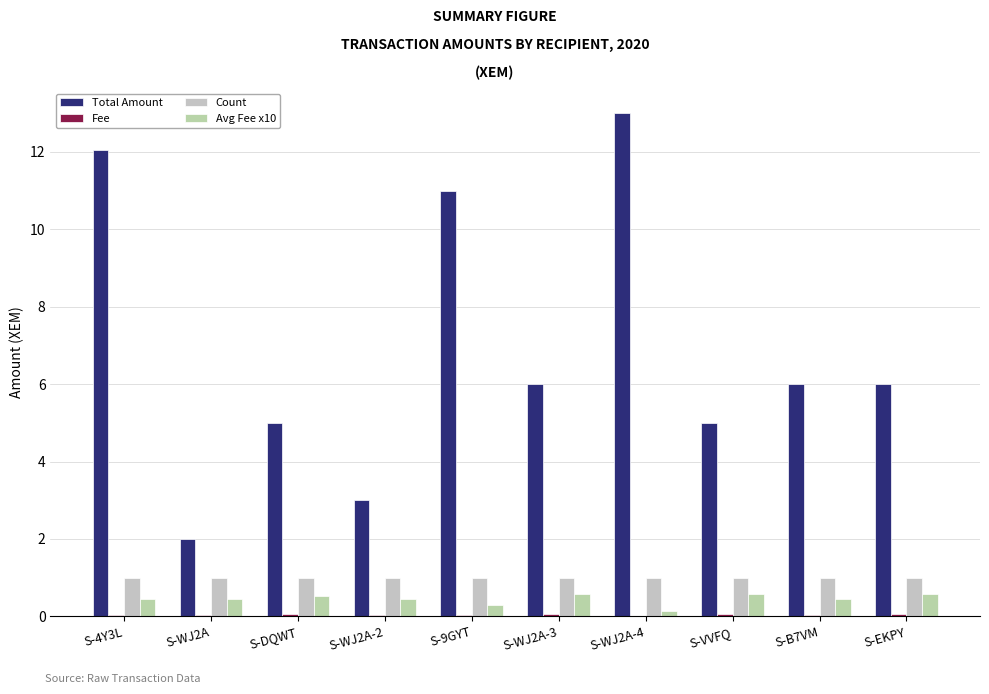

What is the label of the 3rd bar from the right?

S-VVFQ